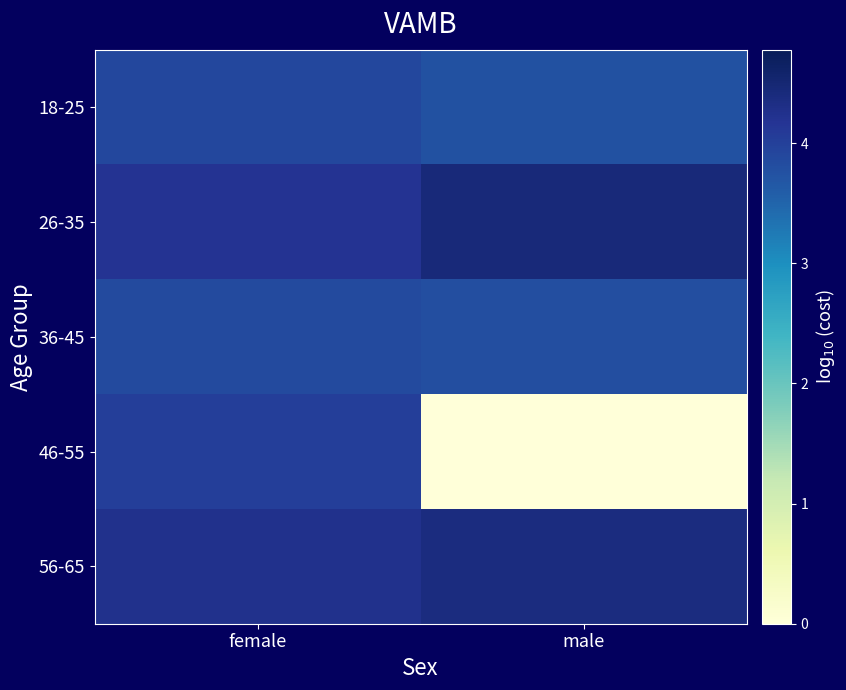

Reading left to right, extract all data points from this chart.

18-25: female=3.9	male=3.8
26-35: female=4.2	male=4.4
36-45: female=3.9	male=3.8
46-55: female=4.0	male=0.0
56-65: female=4.3	male=4.4